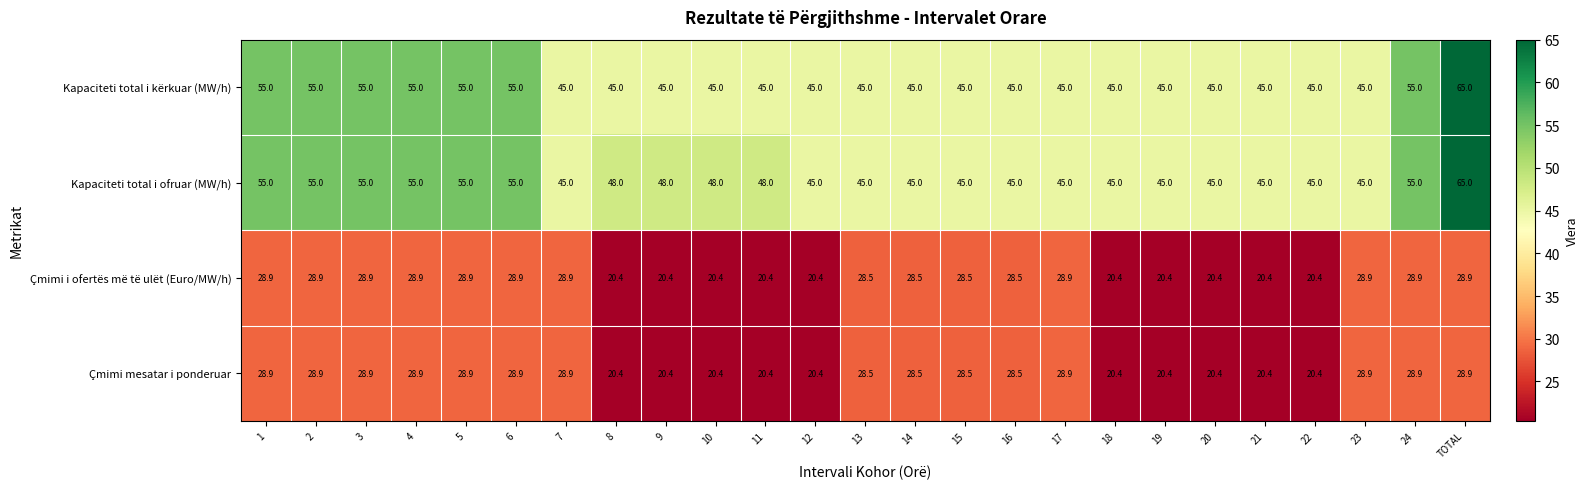

What is the difference between the maximum and minimum values in the Kapaciteti total i ofruar (MW/h) series?

20.0